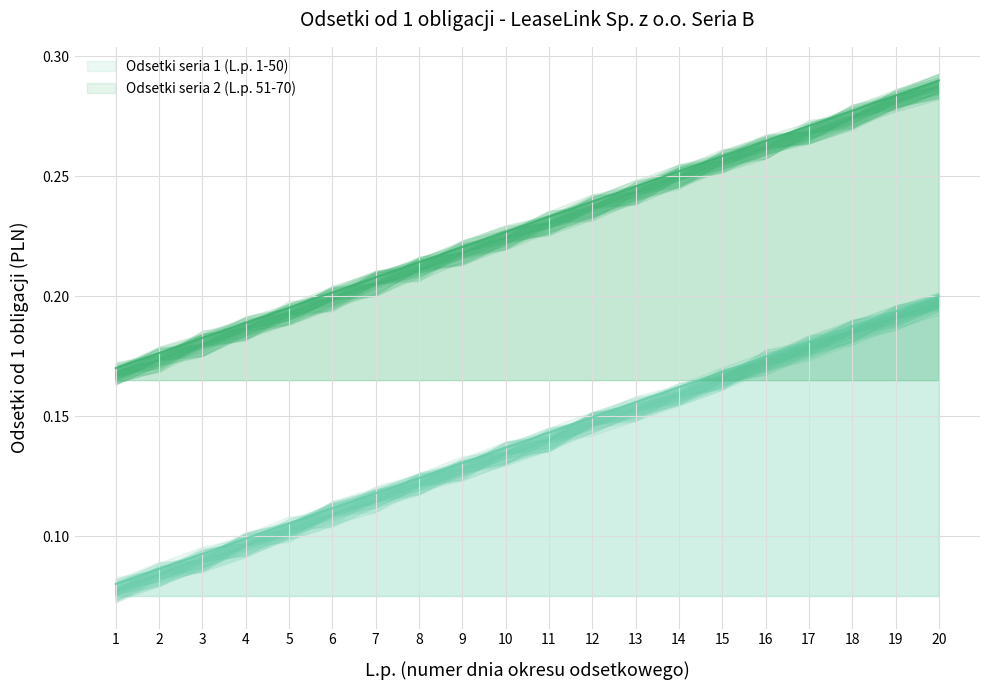

Rank the series at 8 from lowest to highest value.

Odsetki seria 1 (L.p. 1-50), Odsetki seria 2 (L.p. 51-70)